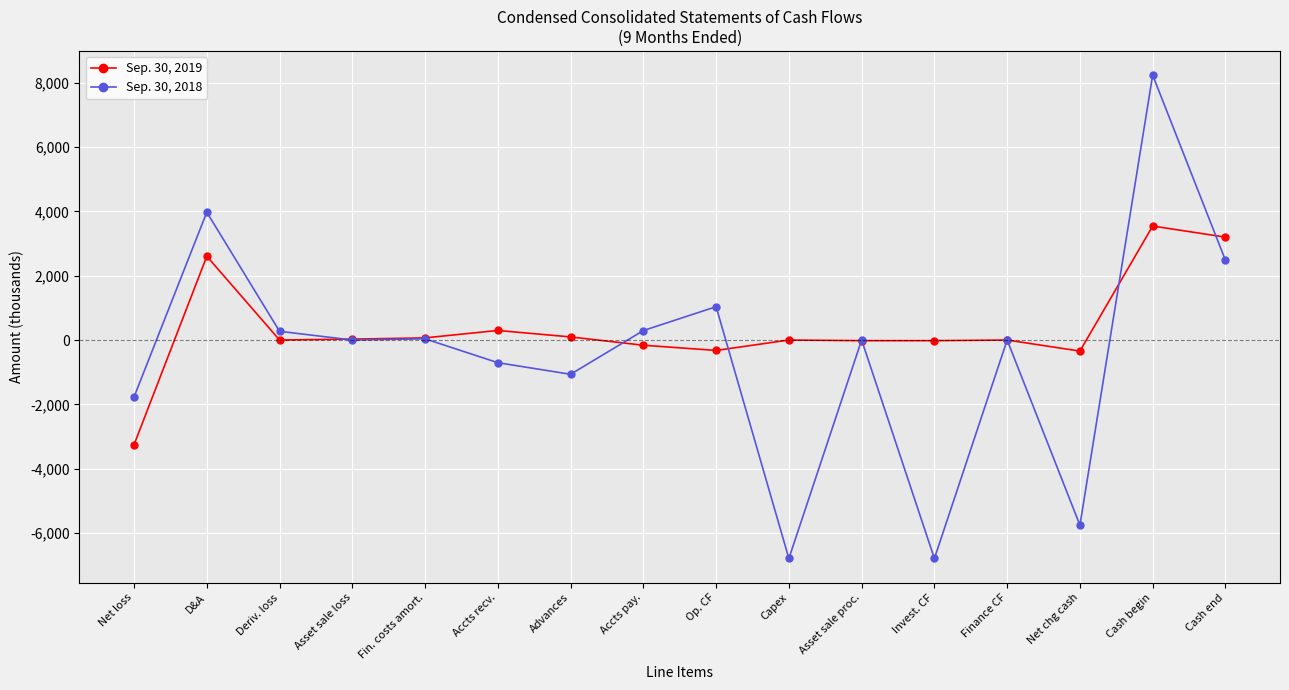

Where is the first local maximum for Sep. 30, 2018?

D&A